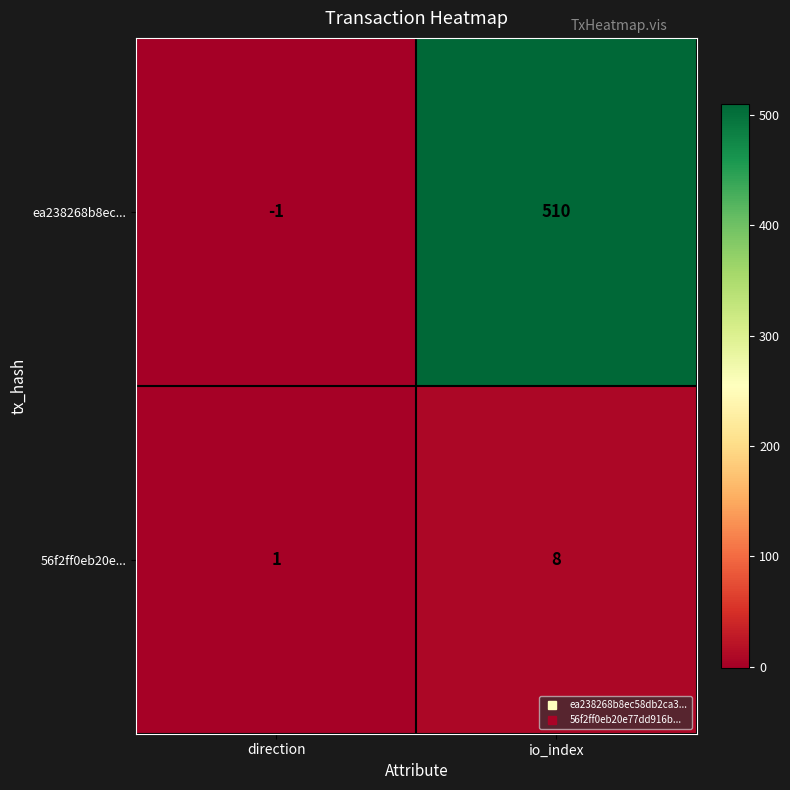

Reading left to right, what are all the values shown in this chart?

ea238268b8ec...: -1	510
56f2ff0eb20e...: 1	8